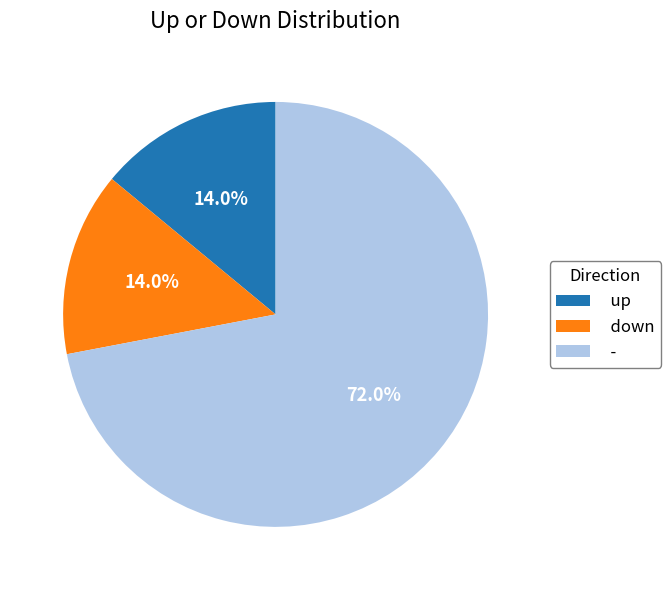

True or false: - accounts for 72% of the total.

True